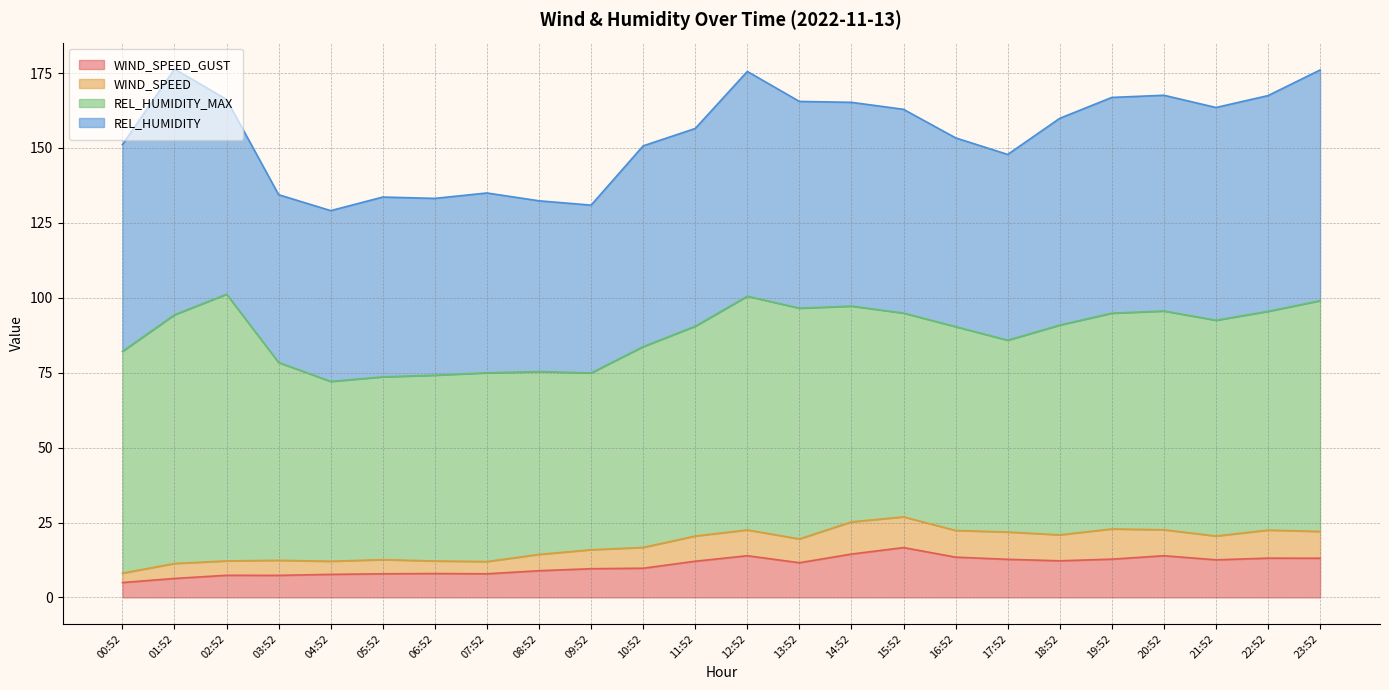

Where does the WIND_SPEED_GUST series first go above 12?

11:52